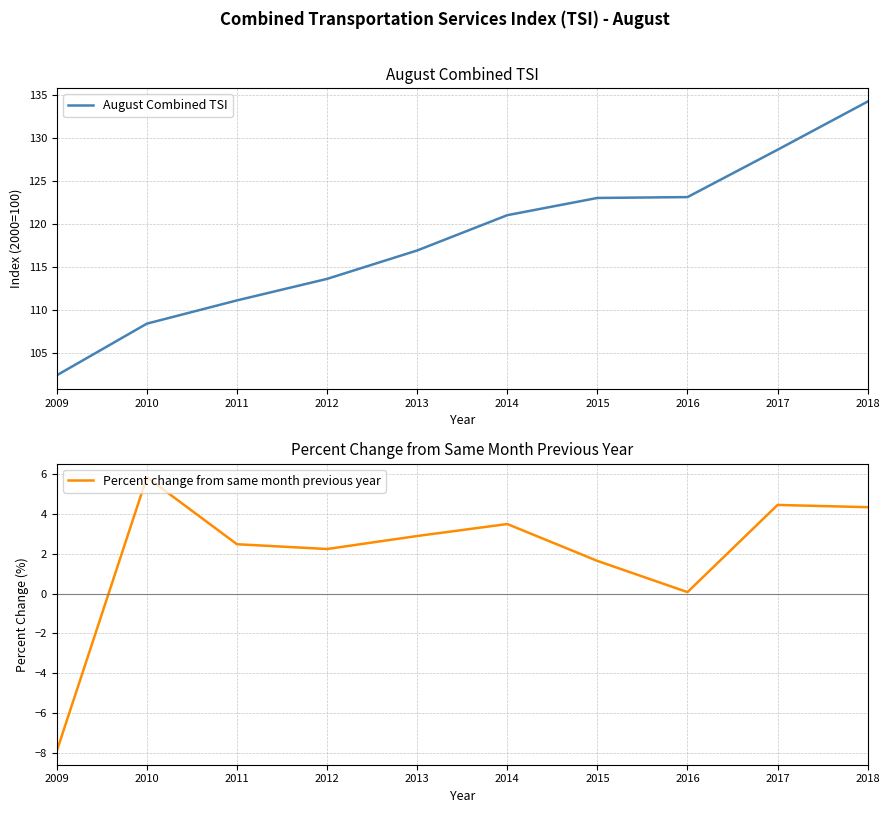

Which series has the widest spread of values?

August Combined TSI